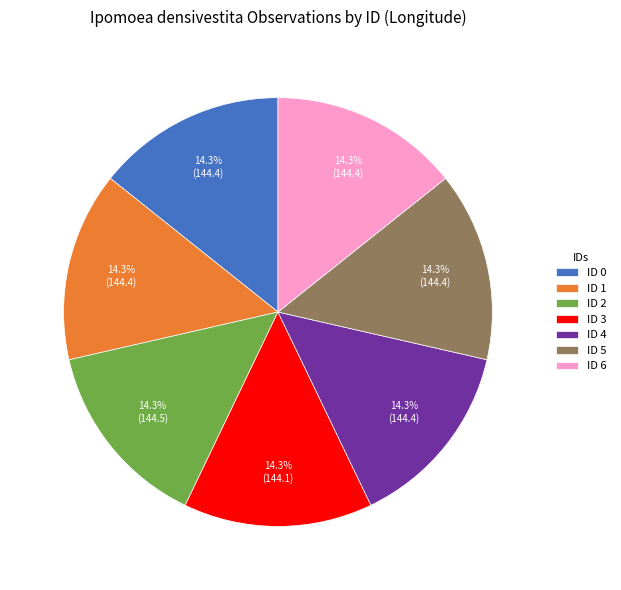

Approximately how many times larger is the value at ID 3 compared to ID 5?

1.0